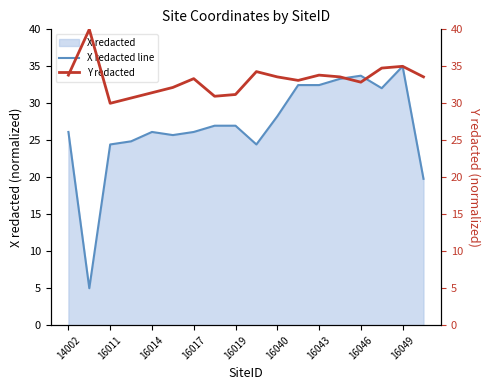

How many data points in X redacted line are above 26?

12